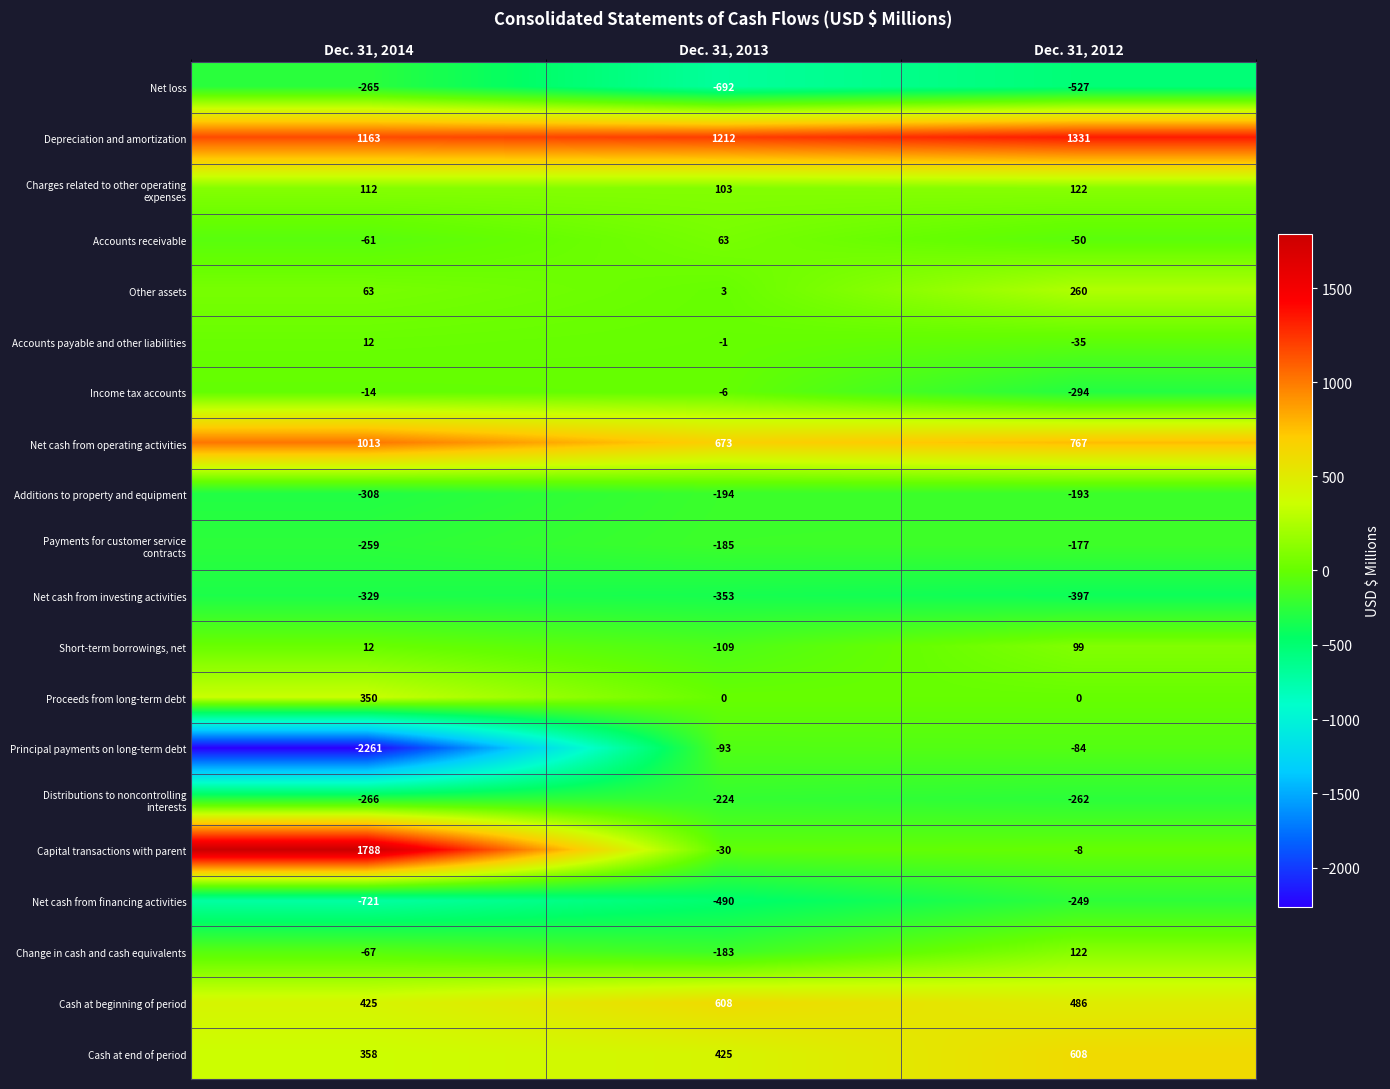

What is the minimum value shown in the chart?

-2261